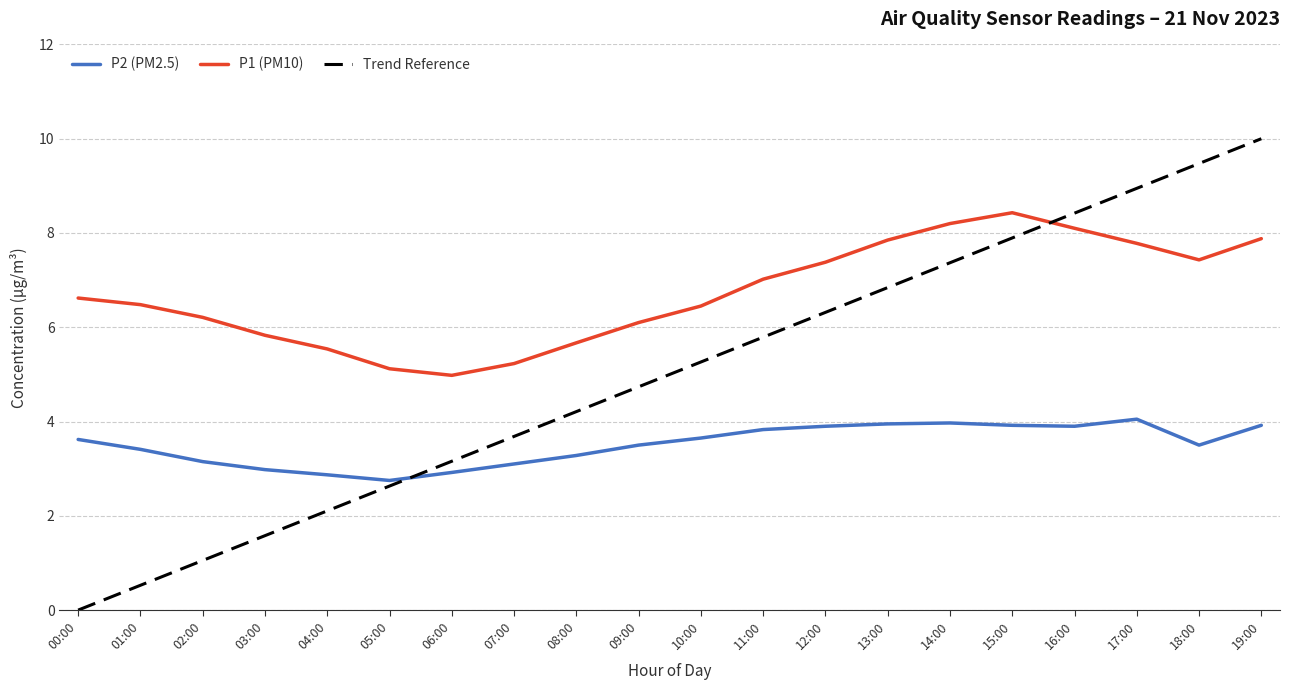

At which category is the sum across all series the highest?

19:00